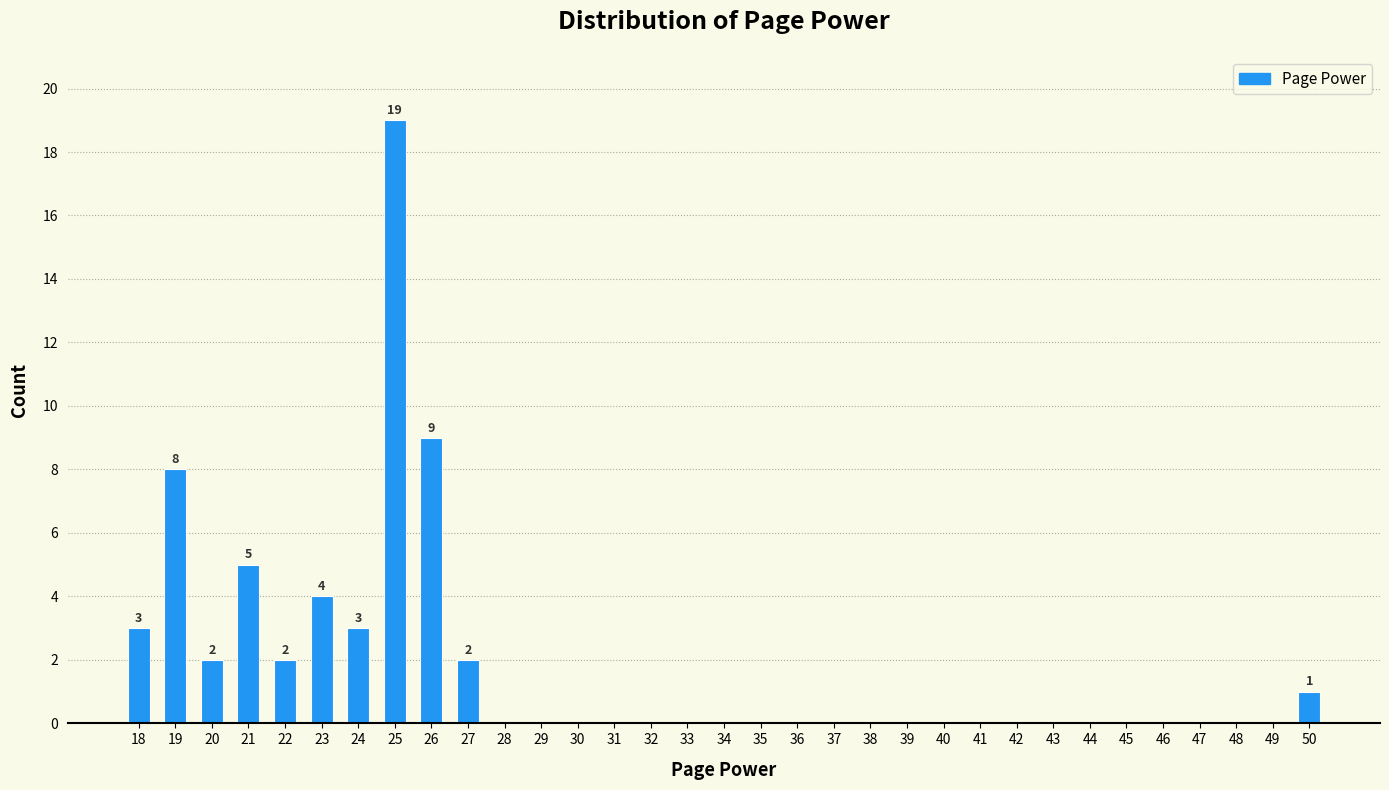

What is the sum of all values?

58